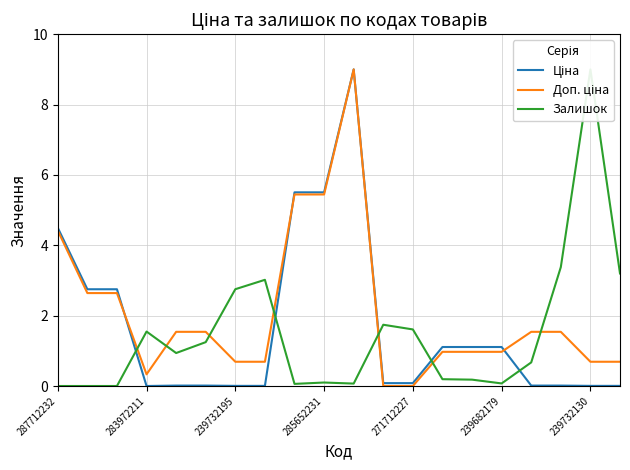

How many categories are shown in the chart?

20